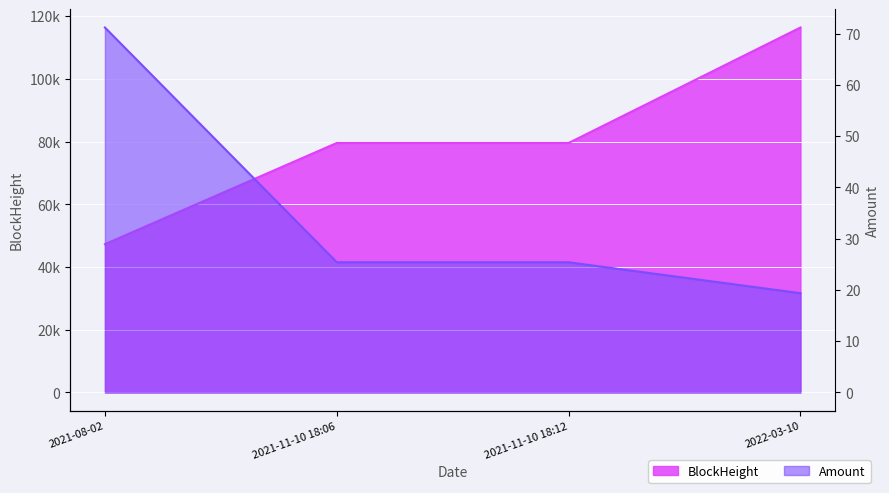

What is the value of the BlockHeight point at the 2nd from the left?

79563.0